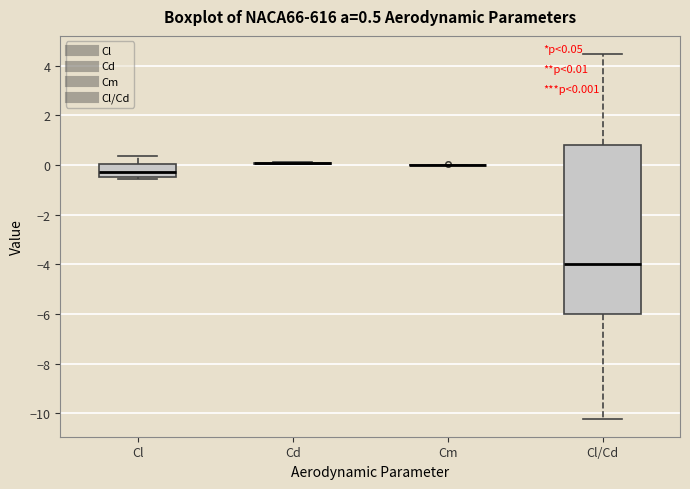

Comparing the boxes themselves (not the whiskers), which one is the tallest?

Cl/Cd